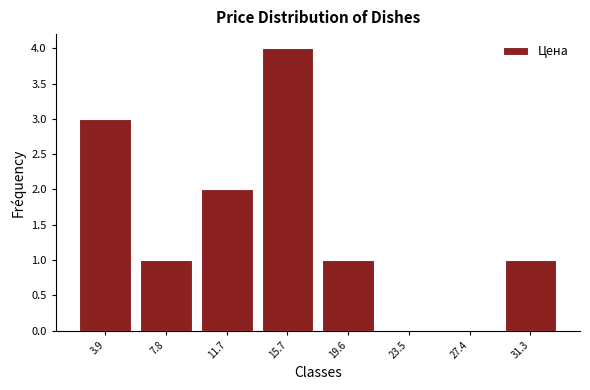

Reading left to right, list every bar in this chart as the range it spans on the x-axis followed by its height. Neither the bar edges nor the heights are printed on the chart, so give them approximately, as read against the axes.

2.0 to 6.0: 3
6.0 to 10.0: 1
10.0 to 13.5: 2
13.5 to 17.5: 4
17.5 to 21.5: 1
21.5 to 25.5: 0
25.5 to 29.5: 0
29.5 to 33.5: 1